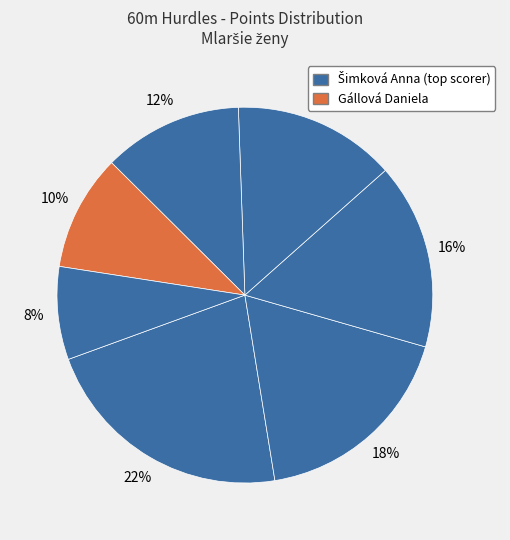

Count the number of slices in the pie.

7